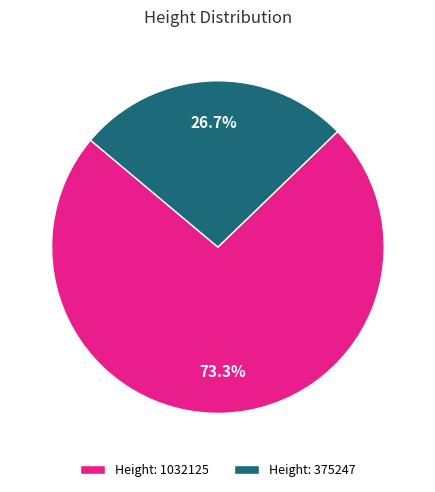

What is the majority slice?

Height: 1032125